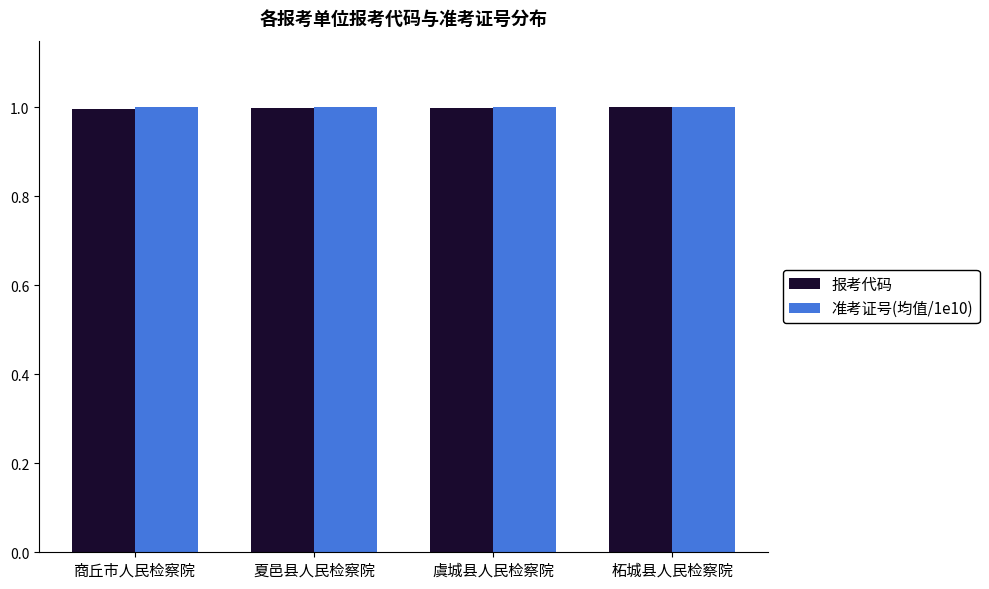

The value of 准考证号(均值/1e10) at 虞城县人民检察院 is 0.6. True or false?

False